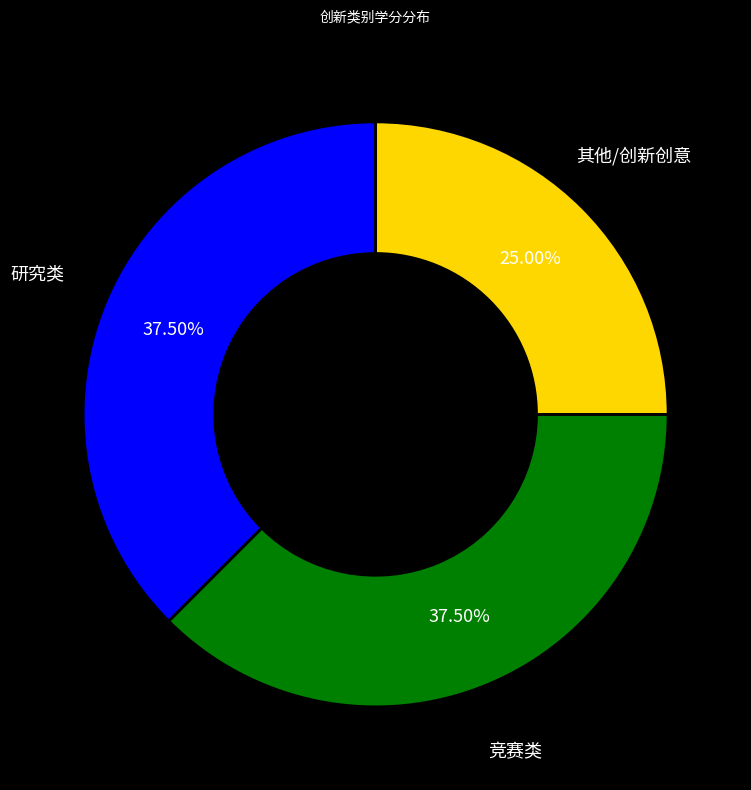

Is there any slice that represents more than half of the pie?

No